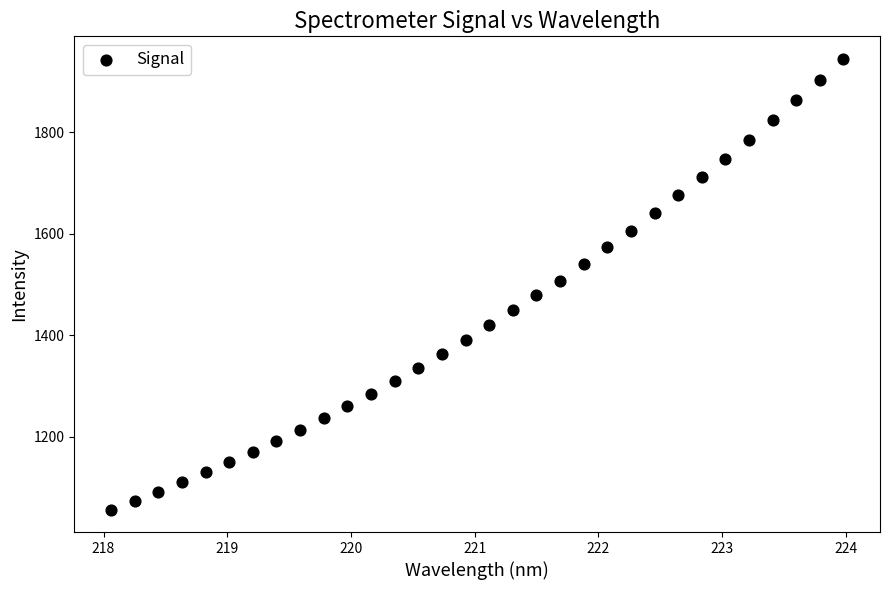

What is the range of X values (max minus min)?

5.9